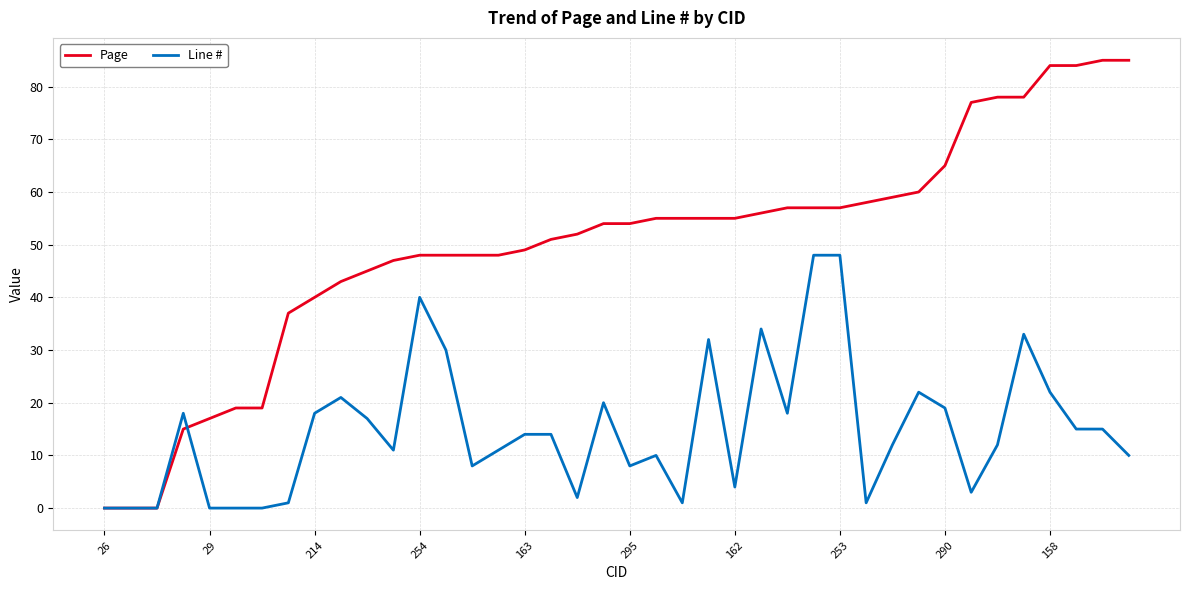

What is the sum of all Line # values?

592